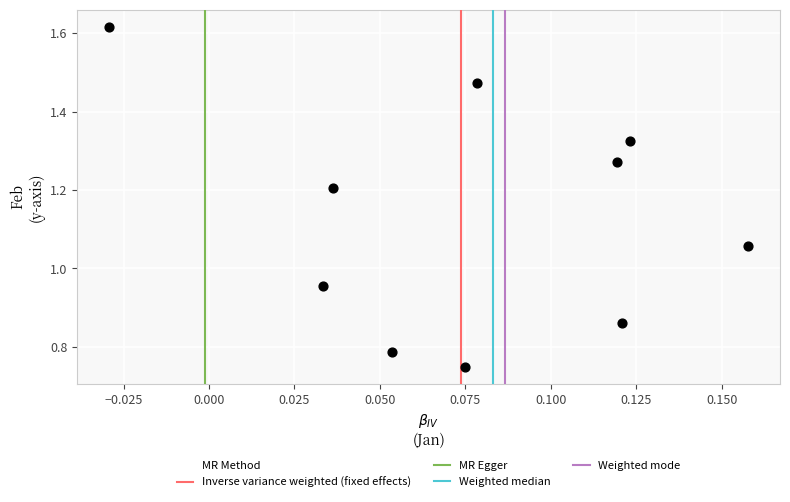

How many data points are displayed?

10